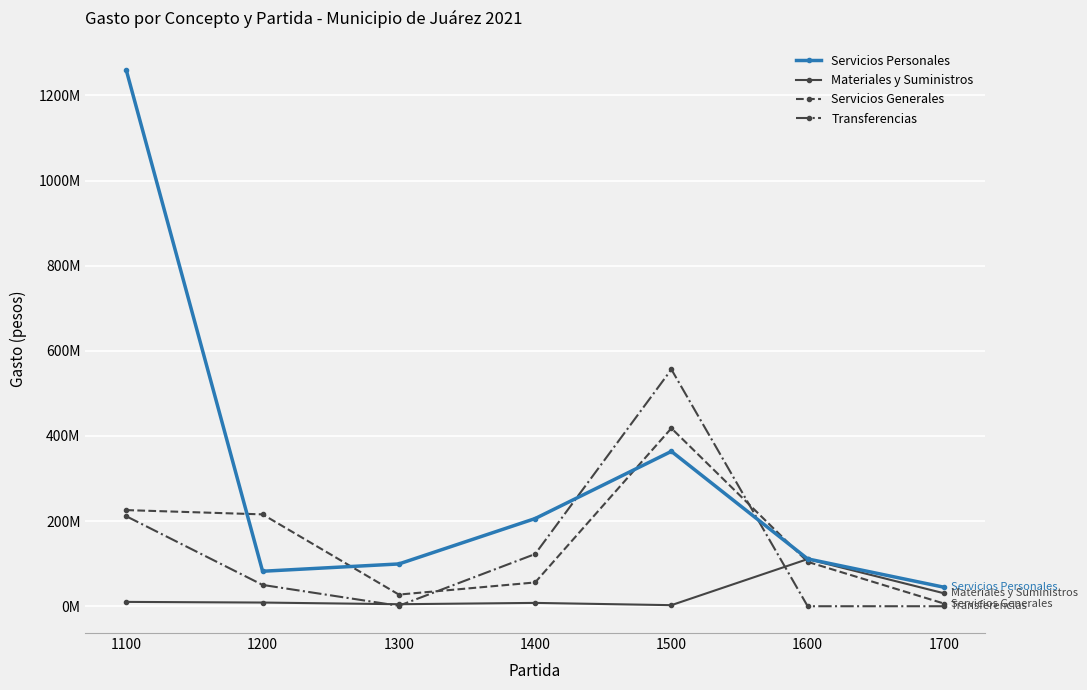

Reading right to left, transcribe all the data shown in this chart.

Servicios Personales: 1700=44700000	1600=111214378	1500=363809936	1400=205928296	1300=99331897	1200=82175454	1100=1258884049
Materiales y Suministros: 1700=30496229	1600=110740625	1500=2506895	1400=7833085	1300=4726178	1200=8660280	1100=10181425
Servicios Generales: 1700=6343160	1600=104249609	1500=418133015	1400=55871930	1300=27373329	1200=215777130	1100=225821199
Transferencias: 1700=0	1600=0	1500=556344080	1400=122575389	1300=1039550	1200=50055611	1100=211358148